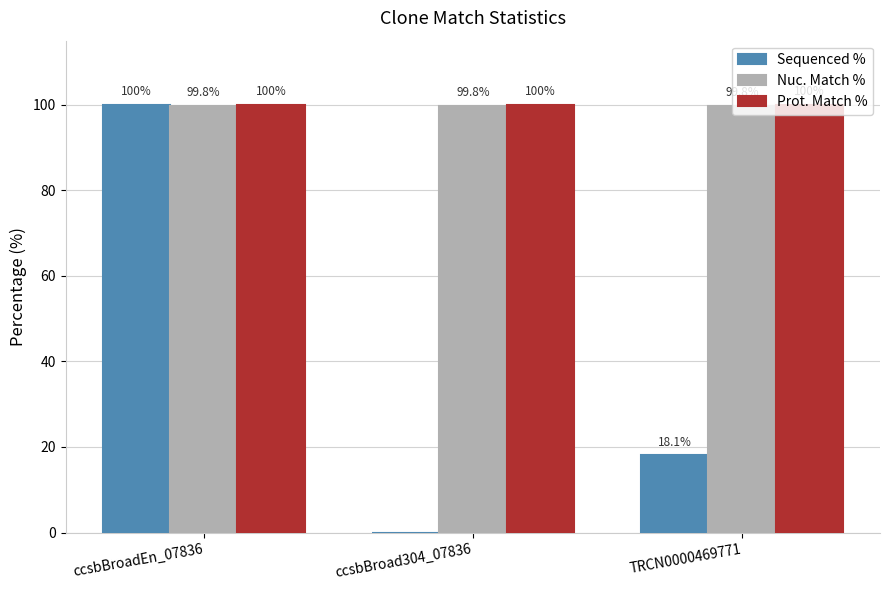

Are the bars grouped side by side (vs. stacked)?

Yes